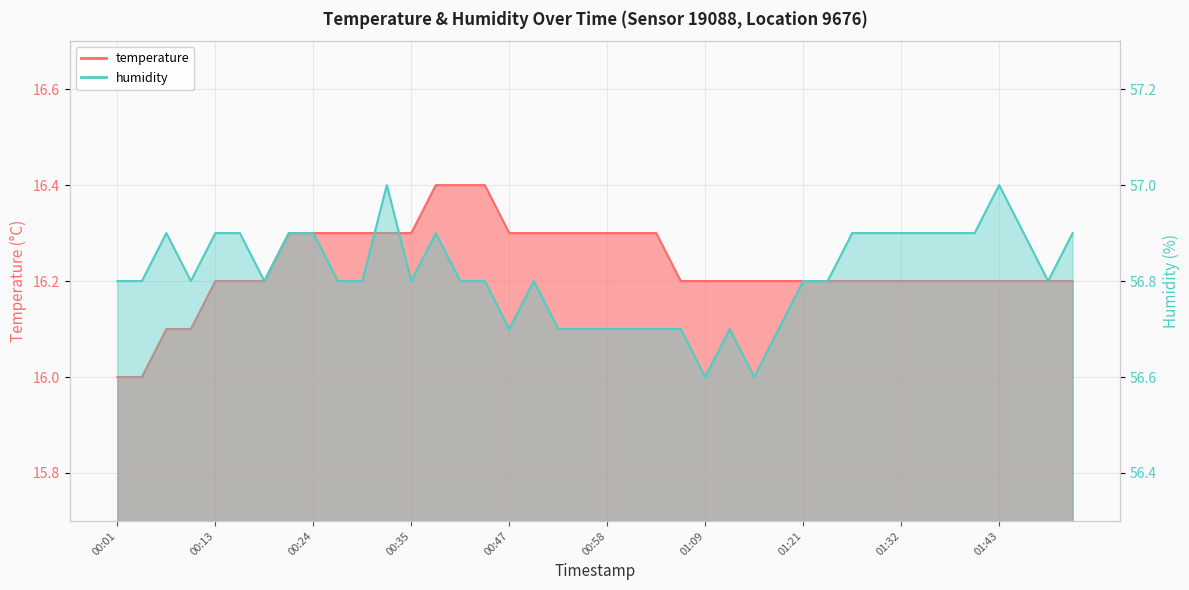

Which series changed the most between 00:27 and 00:41?

temperature